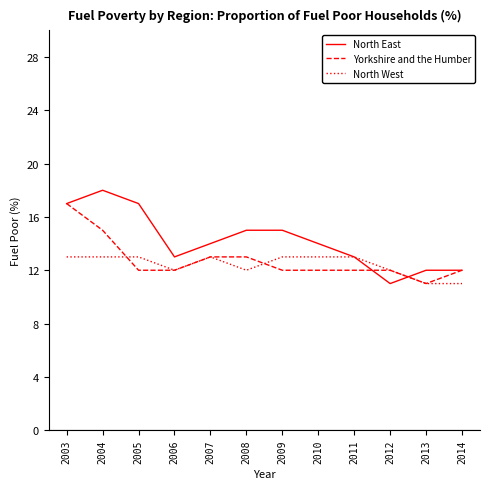

What is the sum of the North West values at 2004 and 2011?

26